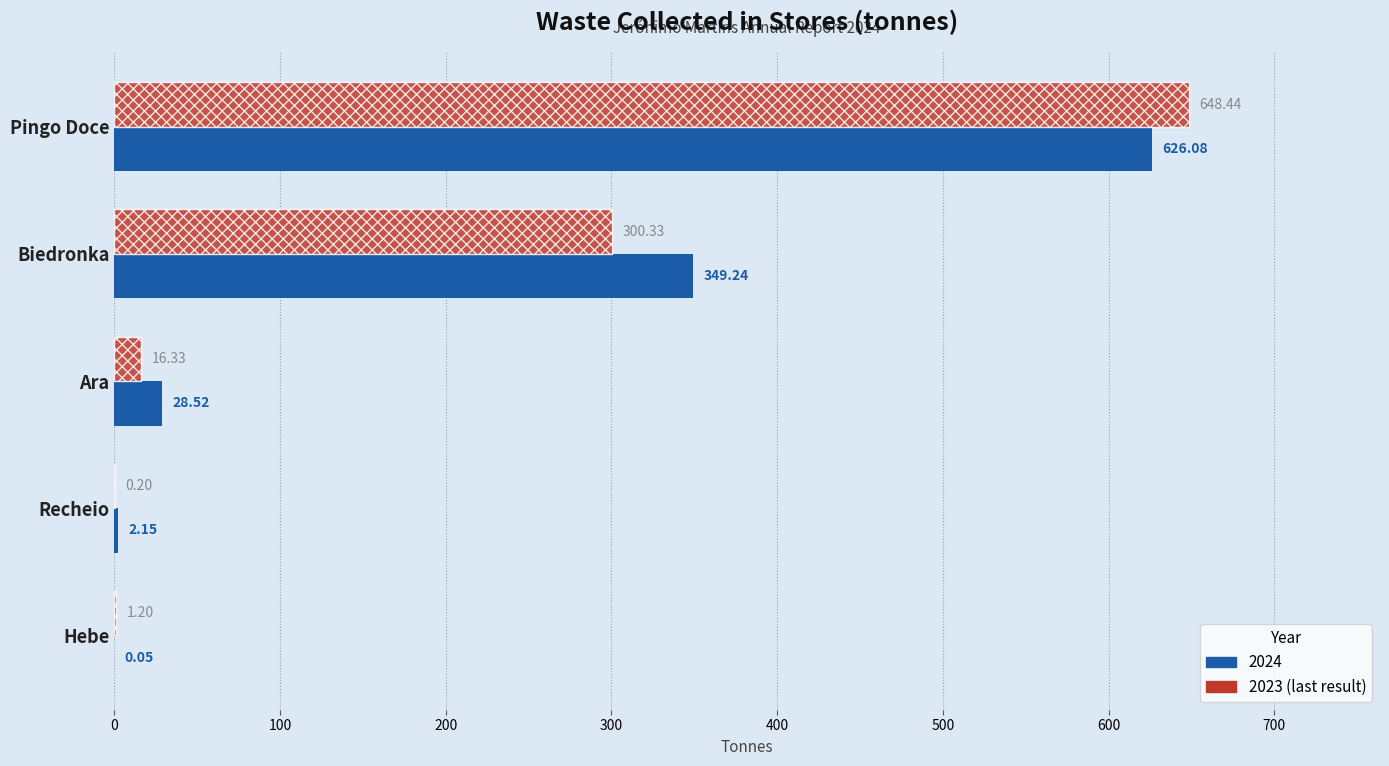

What is the total value across all series at Biedronka?

649.6